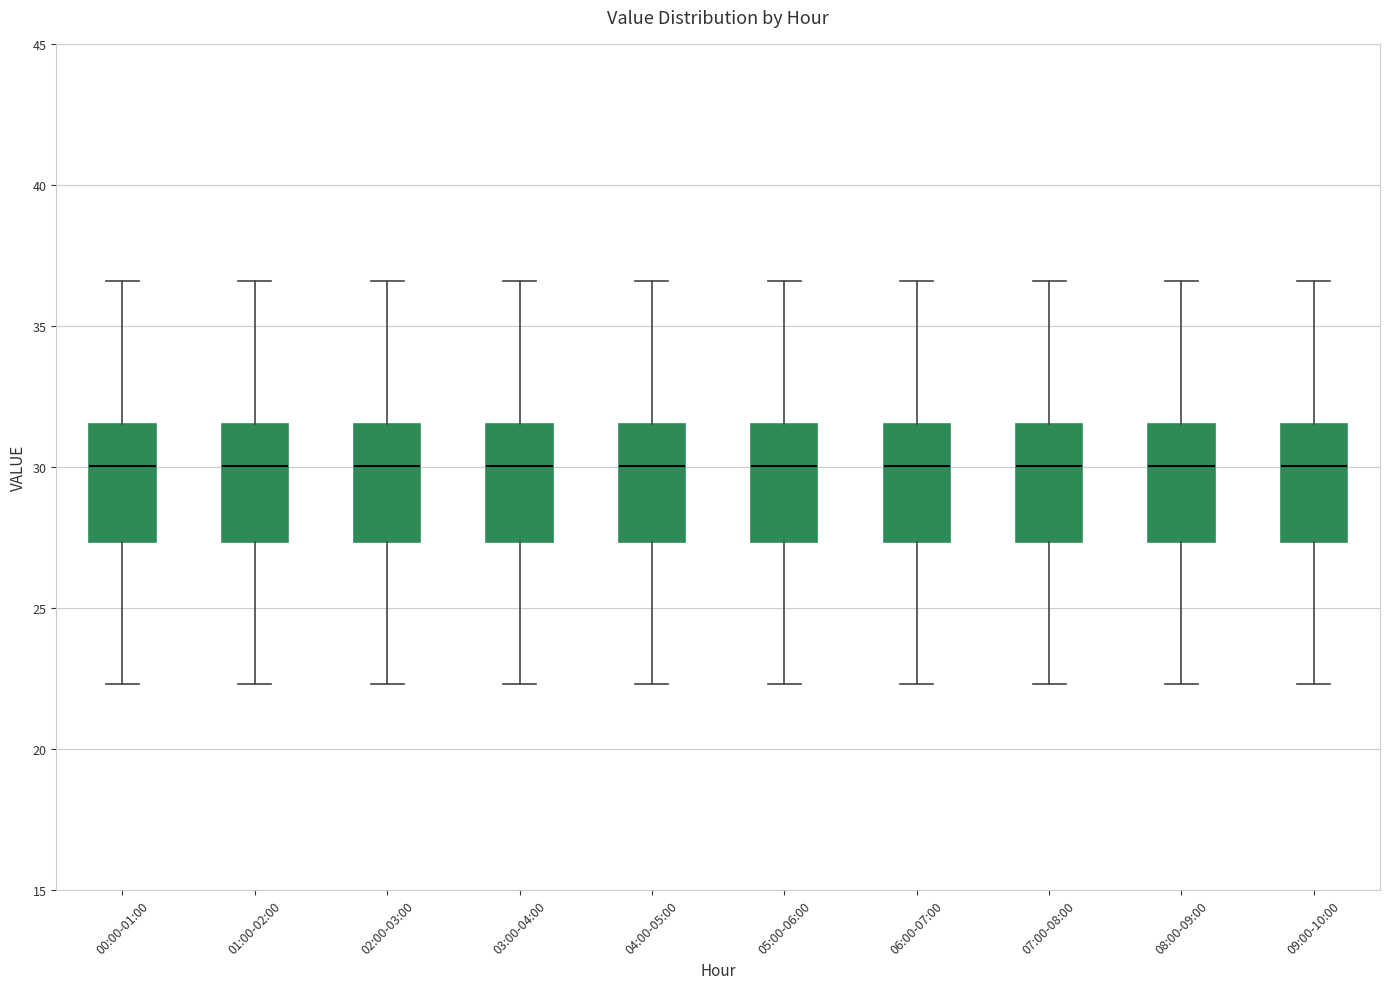

Reading left to right, read every box against the y-axis: the position of its median line, the range the box covers, and the ends of its whiskers. The values are not printed on the chart, so give them approximately, as read against the axis.

00:00-01:00: median 30.0, box 27.5 to 31.5, whiskers 22.5 to 36.5
01:00-02:00: median 30.0, box 27.5 to 31.5, whiskers 22.5 to 36.5
02:00-03:00: median 30.0, box 27.5 to 31.5, whiskers 22.5 to 36.5
03:00-04:00: median 30.0, box 27.5 to 31.5, whiskers 22.5 to 36.5
04:00-05:00: median 30.0, box 27.5 to 31.5, whiskers 22.5 to 36.5
05:00-06:00: median 30.0, box 27.5 to 31.5, whiskers 22.5 to 36.5
06:00-07:00: median 30.0, box 27.5 to 31.5, whiskers 22.5 to 36.5
07:00-08:00: median 30.0, box 27.5 to 31.5, whiskers 22.5 to 36.5
08:00-09:00: median 30.0, box 27.5 to 31.5, whiskers 22.5 to 36.5
09:00-10:00: median 30.0, box 27.5 to 31.5, whiskers 22.5 to 36.5